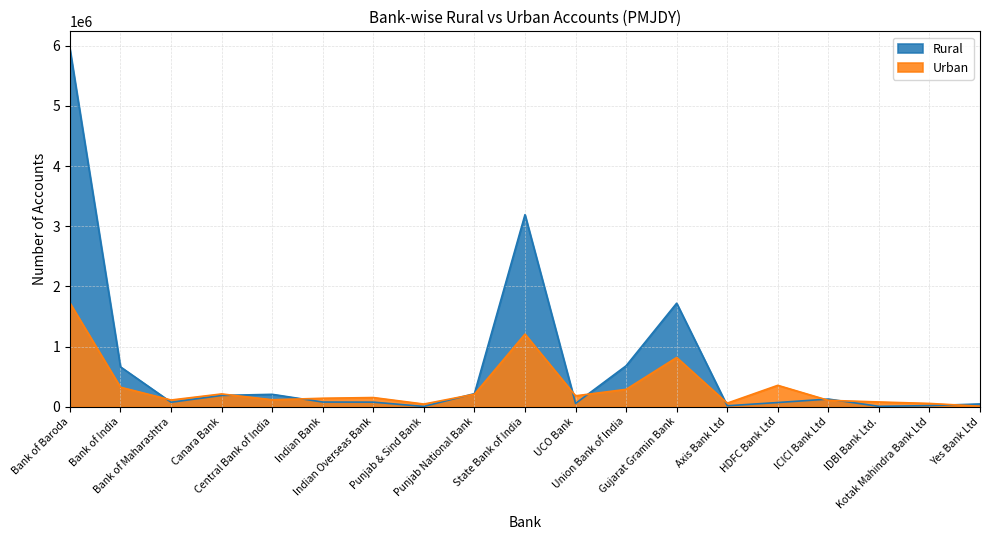

What is the lowest value of the Rural series?

4037